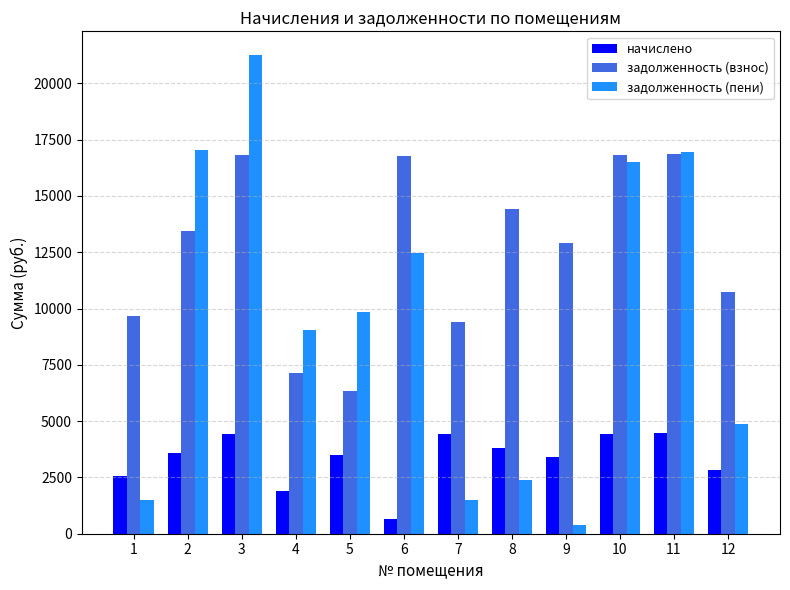

Rank the series at 4 from lowest to highest value.

начислено, задолженность (взнос), задолженность (пени)